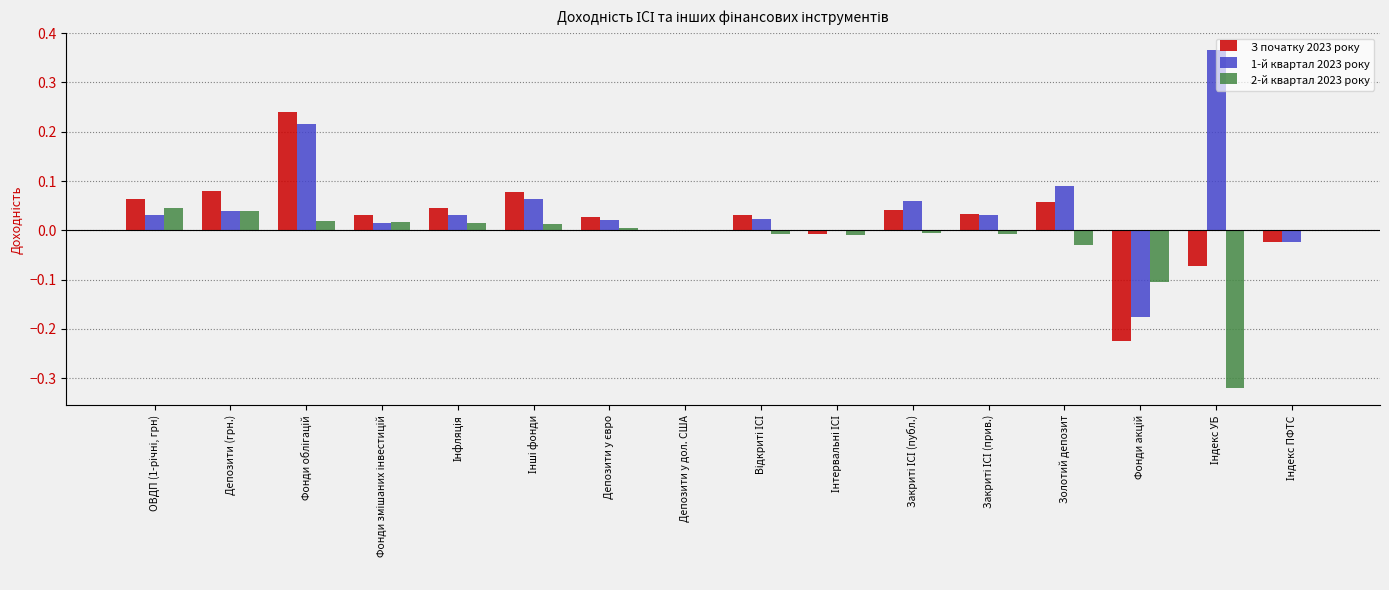

Count the number of categories in the chart.

16